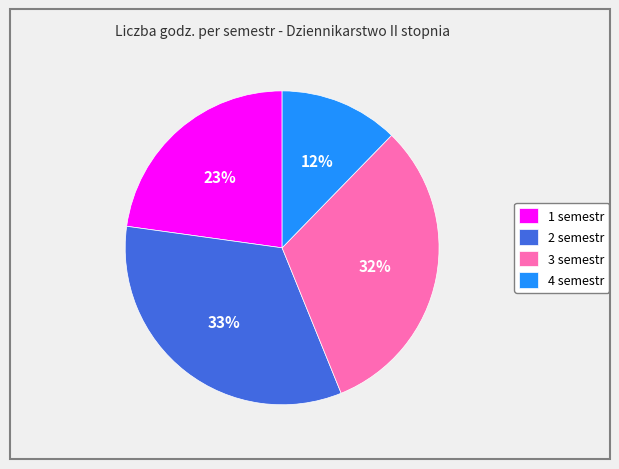

What is the largest slice in the pie chart?

2 semestr